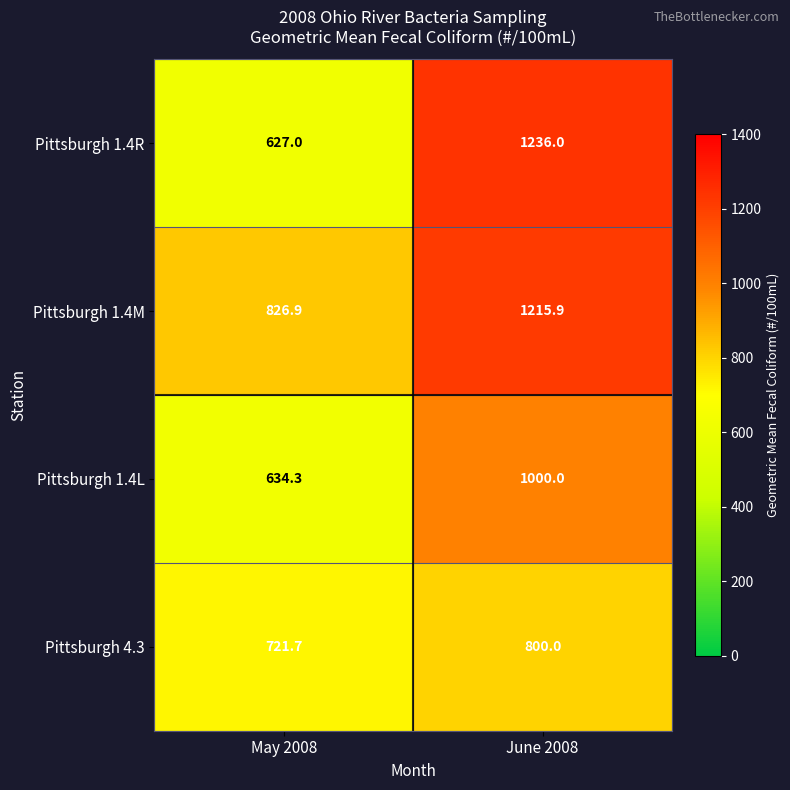

Which label corresponds to the largest value in the chart?

June 2008